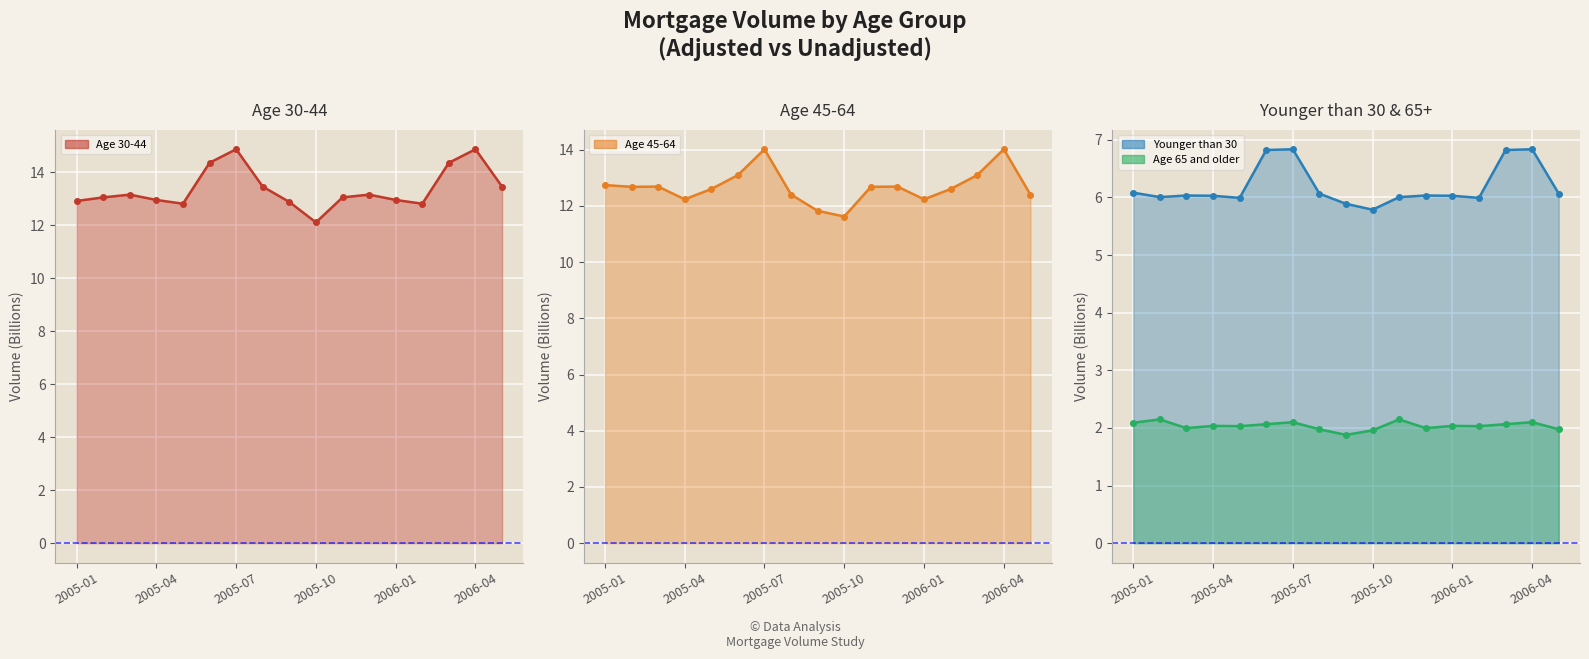

Reading left to right, extract all data points from this chart.

Age 30-44 line: 12.9	13.1	13.2	13.0	12.8	14.4	14.9	13.5	12.9	12.1	13.1	13.2	13.0	12.8	14.4	14.9	13.5
Age 45-64 line: 12.7	12.7	12.7	12.2	12.6	13.1	14.0	12.4	11.8	11.6	12.7	12.7	12.2	12.6	13.1	14.0	12.4
Younger than 30 line: 6.1	6.0	6.0	6.0	6.0	6.8	6.8	6.1	5.9	5.8	6.0	6.0	6.0	6.0	6.8	6.8	6.1
Age 65 and older line: 2.1	2.1	2.0	2.0	2.0	2.1	2.1	2.0	1.9	2.0	2.1	2.0	2.0	2.0	2.1	2.1	2.0